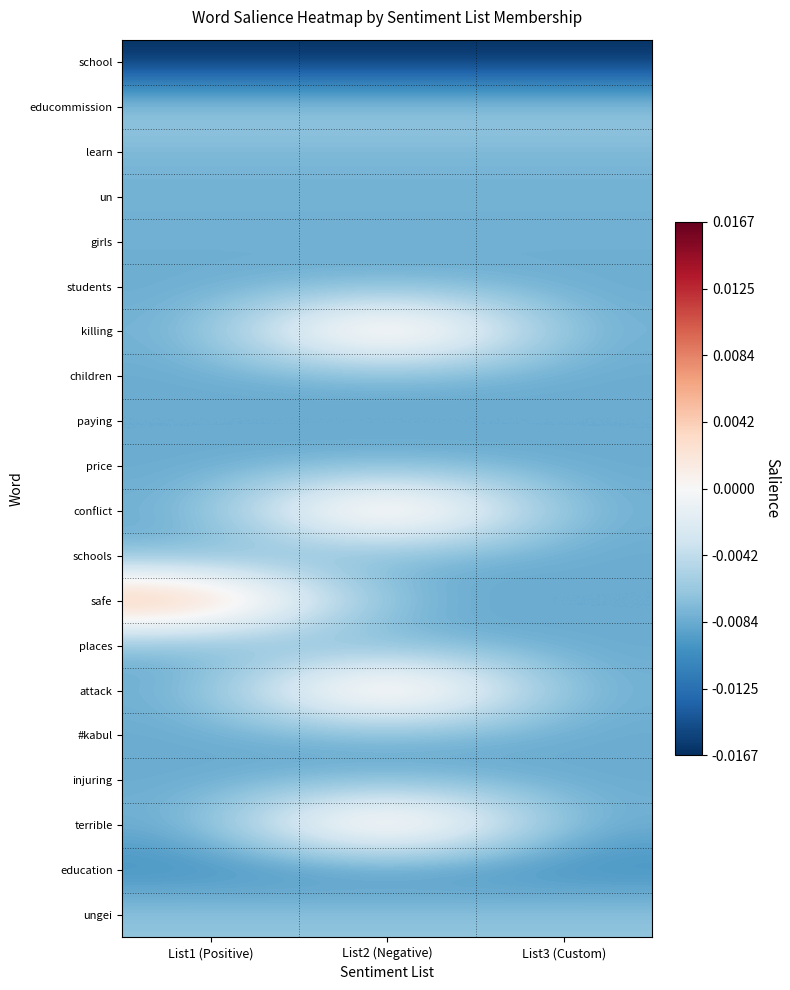

Reading left to right, extract all data points from this chart.

school: List1 (Positive)=-0.0	List2 (Negative)=-0.0	List3 (Custom)=-0.0
educommission: List1 (Positive)=-0.0	List2 (Negative)=-0.0	List3 (Custom)=-0.0
learn: List1 (Positive)=-0.0	List2 (Negative)=-0.0	List3 (Custom)=-0.0
un: List1 (Positive)=-0.0	List2 (Negative)=-0.0	List3 (Custom)=-0.0
girls: List1 (Positive)=-0.0	List2 (Negative)=-0.0	List3 (Custom)=-0.0
students: List1 (Positive)=-0.0	List2 (Negative)=-0.0	List3 (Custom)=-0.0
killing: List1 (Positive)=-0.0	List2 (Negative)=0.0	List3 (Custom)=-0.0
children: List1 (Positive)=-0.0	List2 (Negative)=-0.0	List3 (Custom)=-0.0
paying: List1 (Positive)=-0.0	List2 (Negative)=-0.0	List3 (Custom)=-0.0
price: List1 (Positive)=-0.0	List2 (Negative)=-0.0	List3 (Custom)=-0.0
conflict: List1 (Positive)=-0.0	List2 (Negative)=0.0	List3 (Custom)=-0.0
schools: List1 (Positive)=-0.0	List2 (Negative)=-0.0	List3 (Custom)=-0.0
safe: List1 (Positive)=0.0	List2 (Negative)=-0.0	List3 (Custom)=-0.0
places: List1 (Positive)=-0.0	List2 (Negative)=-0.0	List3 (Custom)=-0.0
attack: List1 (Positive)=-0.0	List2 (Negative)=0.0	List3 (Custom)=-0.0
#kabul: List1 (Positive)=-0.0	List2 (Negative)=-0.0	List3 (Custom)=-0.0
injuring: List1 (Positive)=-0.0	List2 (Negative)=-0.0	List3 (Custom)=-0.0
terrible: List1 (Positive)=-0.0	List2 (Negative)=0.0	List3 (Custom)=-0.0
education: List1 (Positive)=-0.0	List2 (Negative)=-0.0	List3 (Custom)=-0.0
ungei: List1 (Positive)=-0.0	List2 (Negative)=-0.0	List3 (Custom)=-0.0